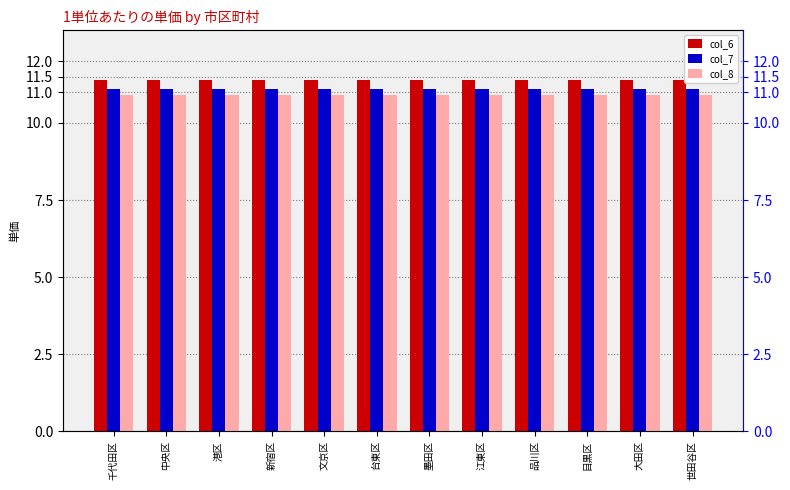

What are all the series names shown in the legend?

col_6, col_7, col_8